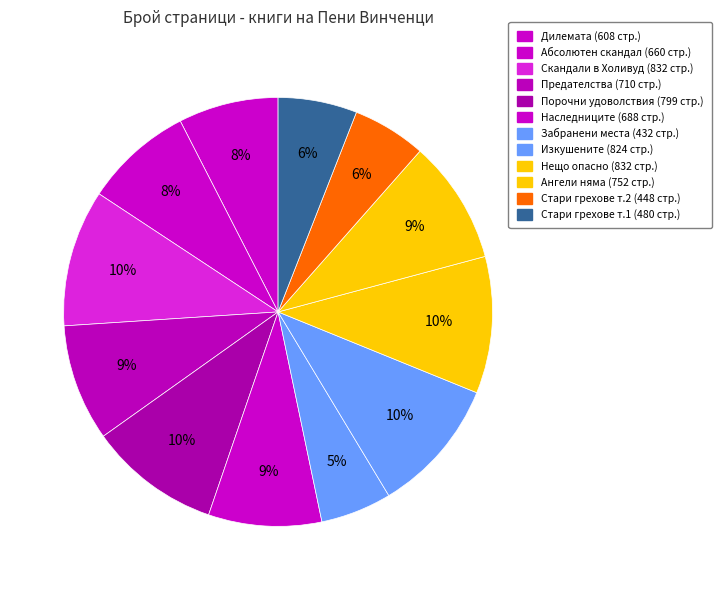

Count the number of slices in the pie.

12